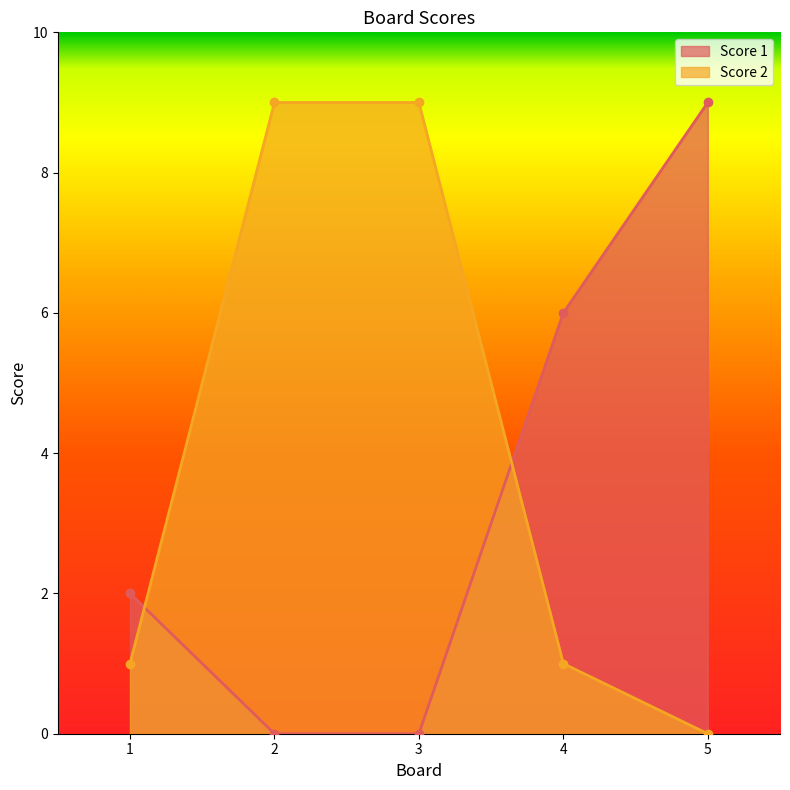

Reading left to right, extract all data points from this chart.

Score 1: 1=2	2=0	3=0	4=6	5=9
Score 2: 1=1	2=9	3=9	4=1	5=0